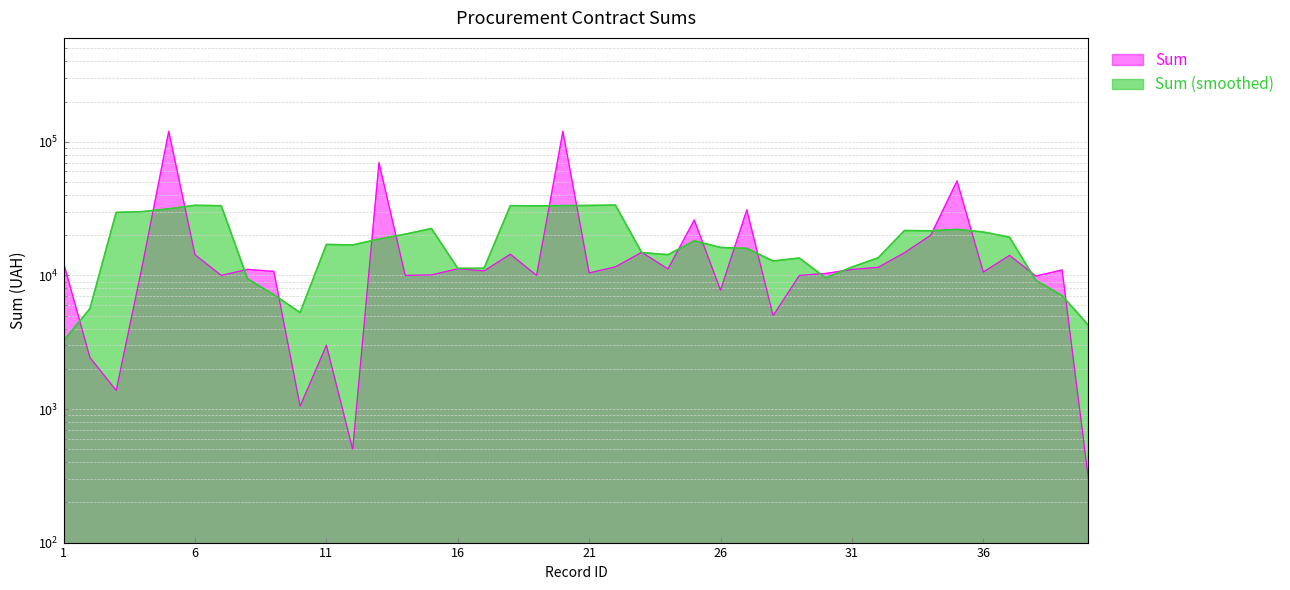

What is the sum of the values at 16 and 2?

13640